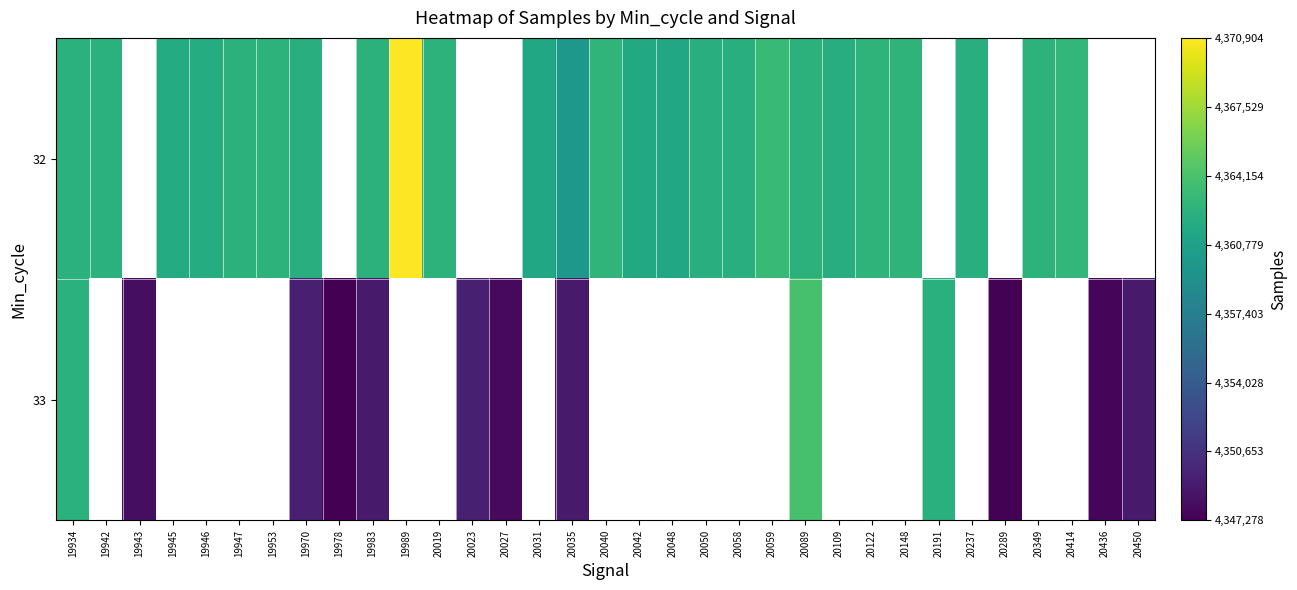

What is the greatest value displayed?

4370904.0